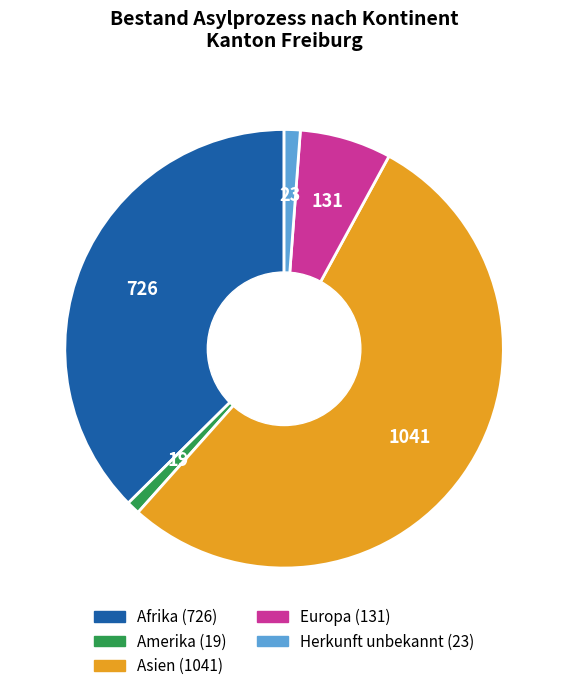

Which category has the biggest portion of the pie?

Asien